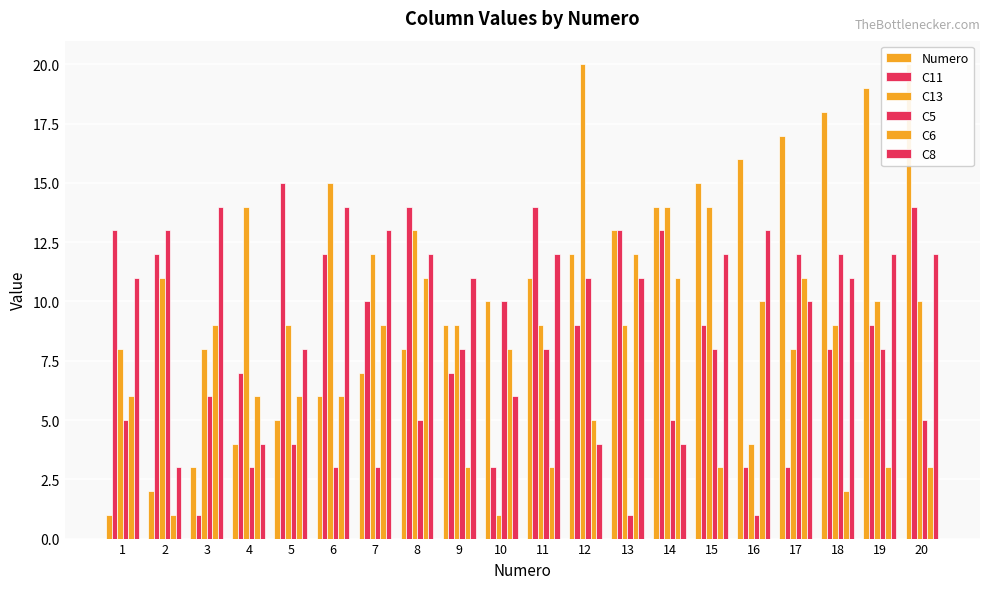

At which category is the sum across all series the highest?

20